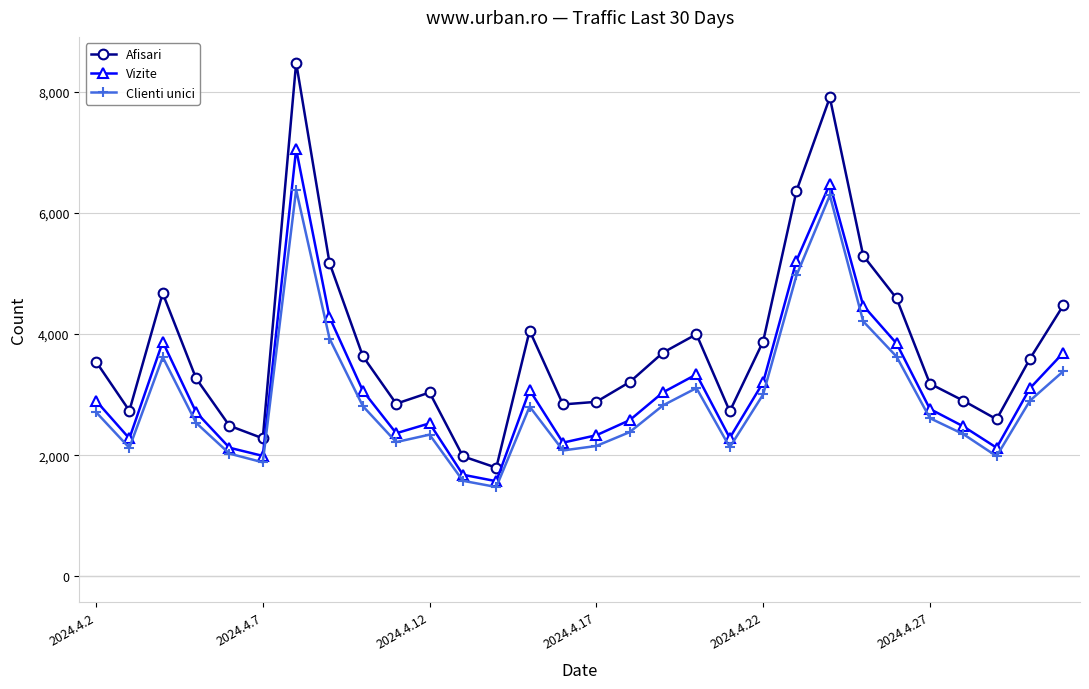

Which series has the widest spread of values?

Afisari